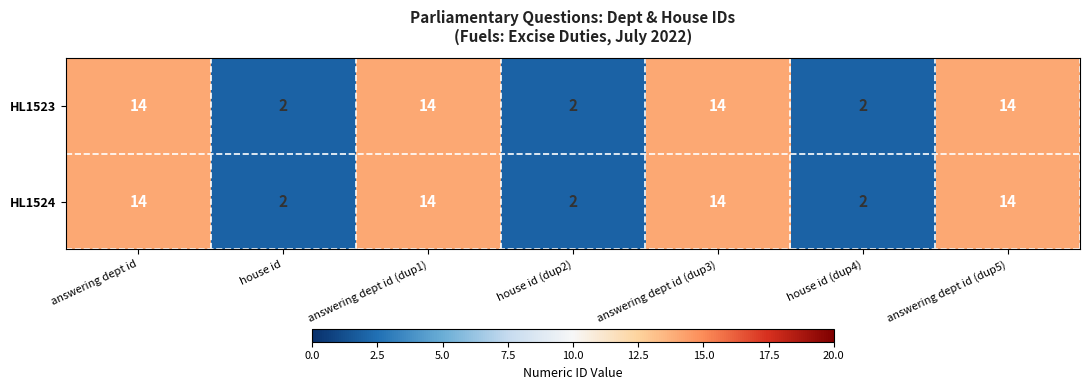

What is the average value of the HL1524 series?

9